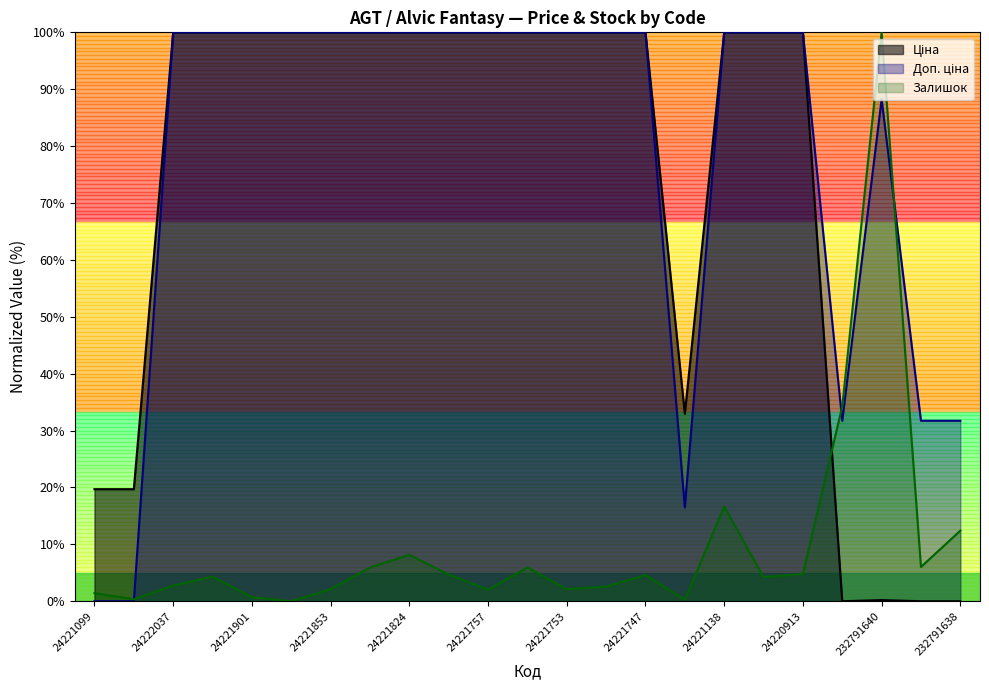

What is the total value across all series at 232791641?

66.0